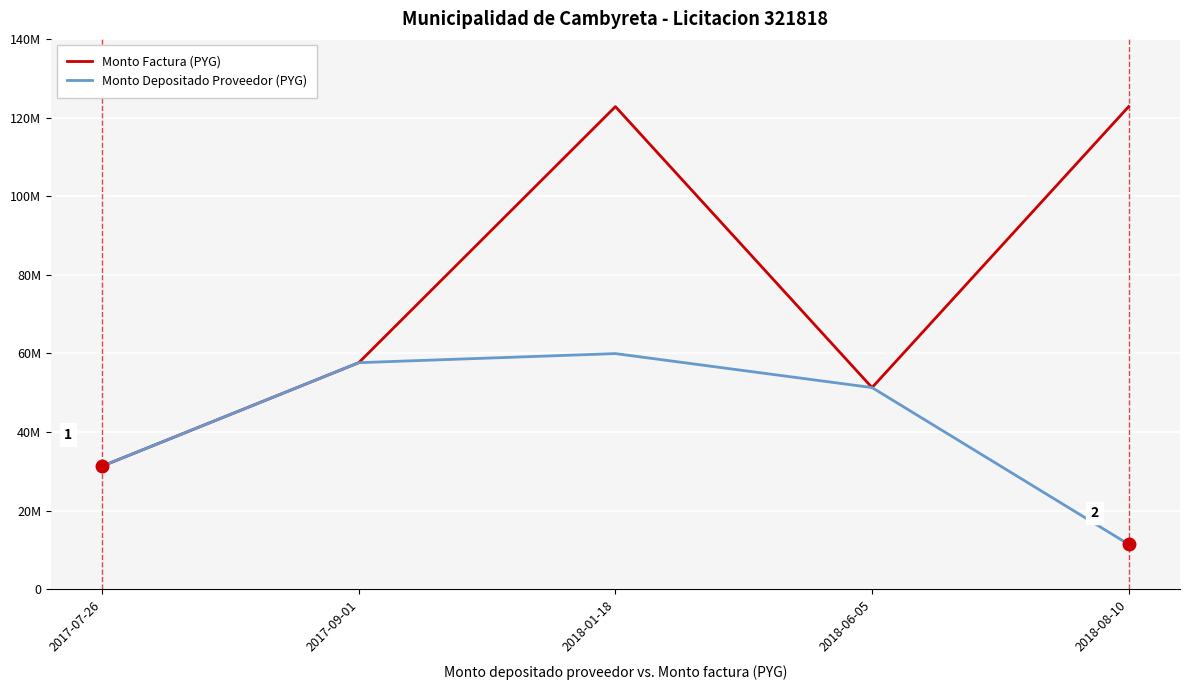

At which category does the chart reach its minimum across all series?

2018-08-10